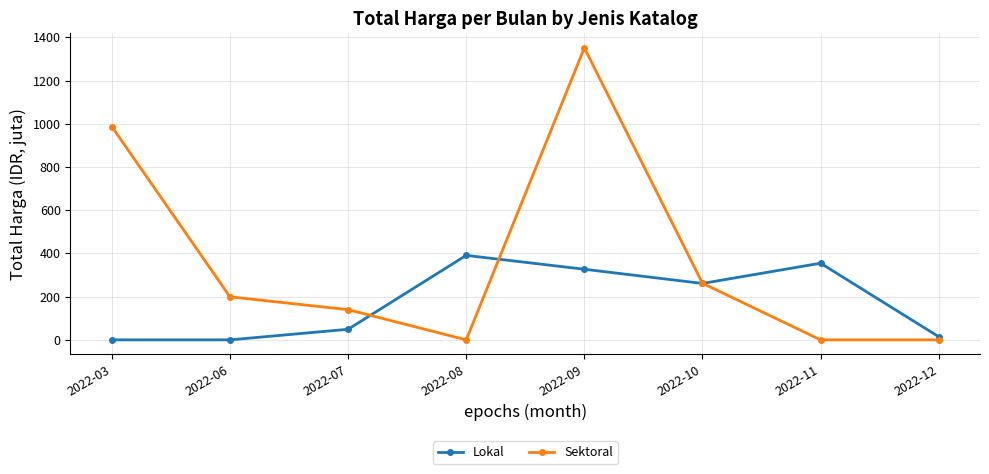

Which series has the largest total across all categories?

Sektoral